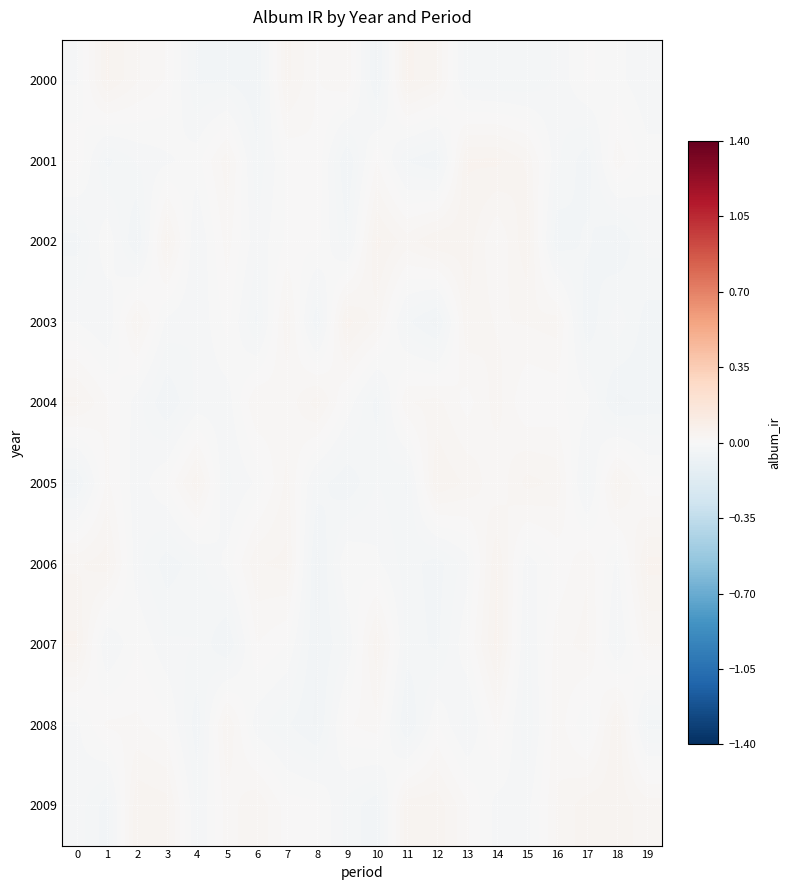

Which has a higher value, 11 or 17?

11